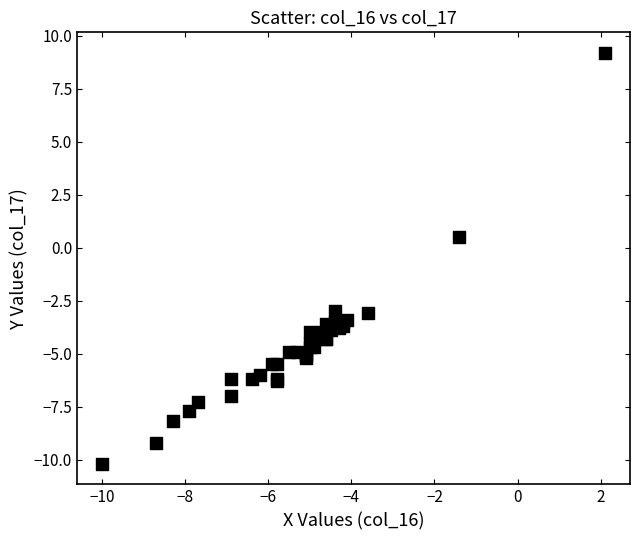

What Y value in the scatter plot is closest to 0?

0.5